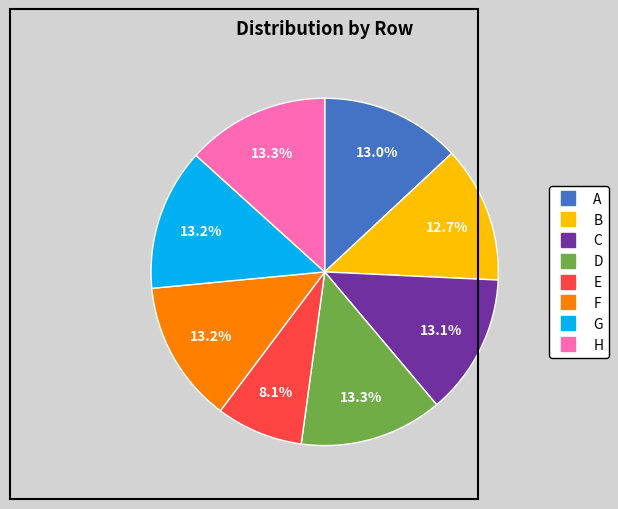

Is H the majority of the pie?

No